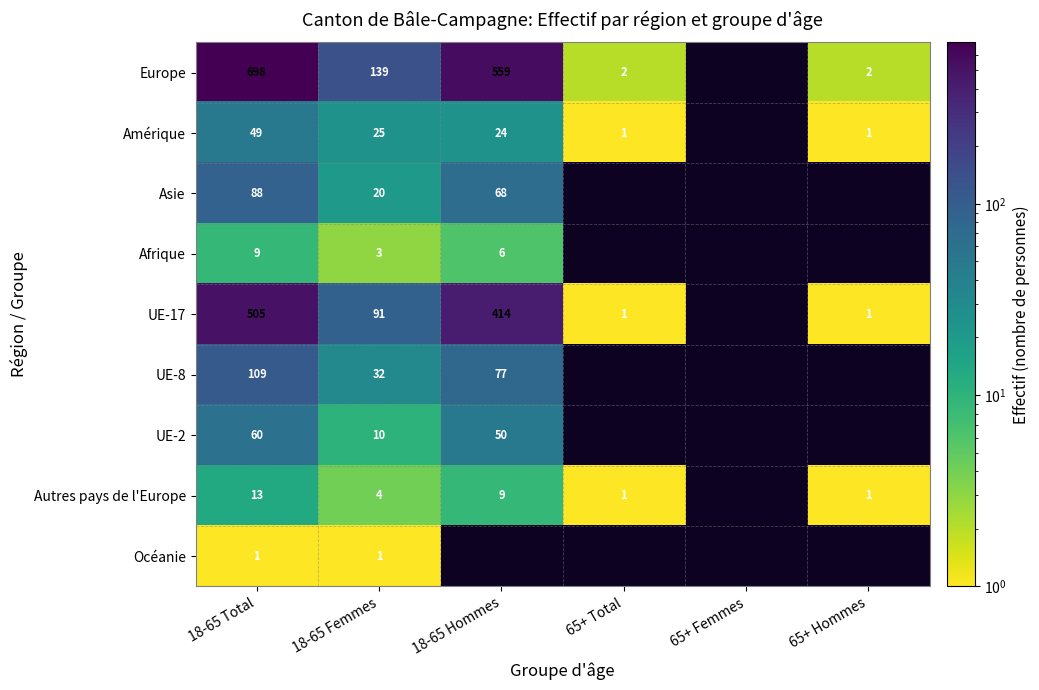

At how many categories does at least one series exceed 333?

2